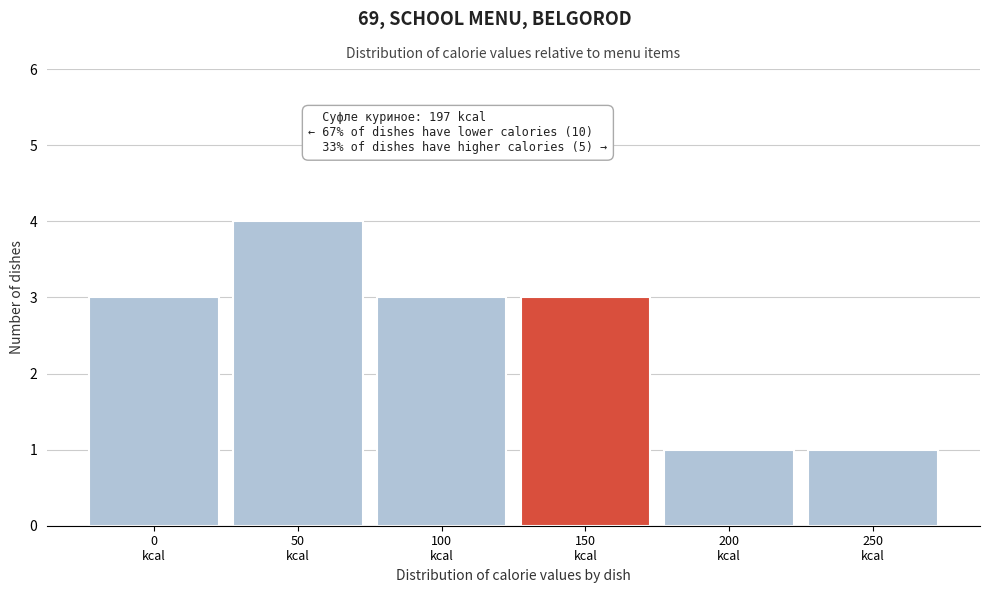

Reading left to right, extract all data points from this chart.

3	4	3	3	1	1